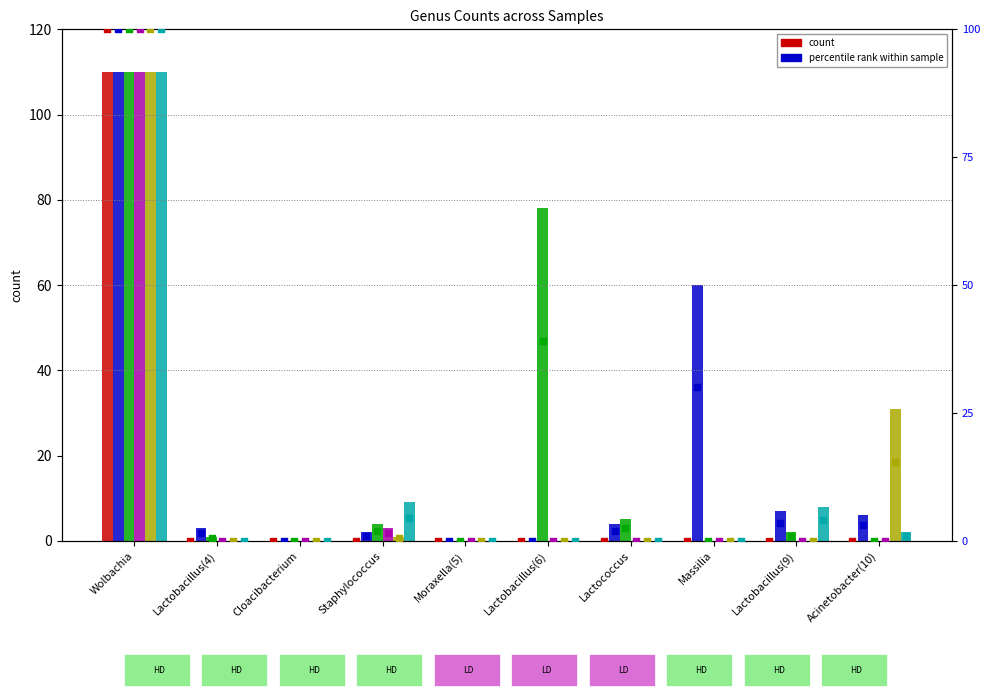

Is the value of LDFEMALE3_S125 at Lactococcus greater than the value of LDFEMALEP9_S220 at Lactococcus?

No